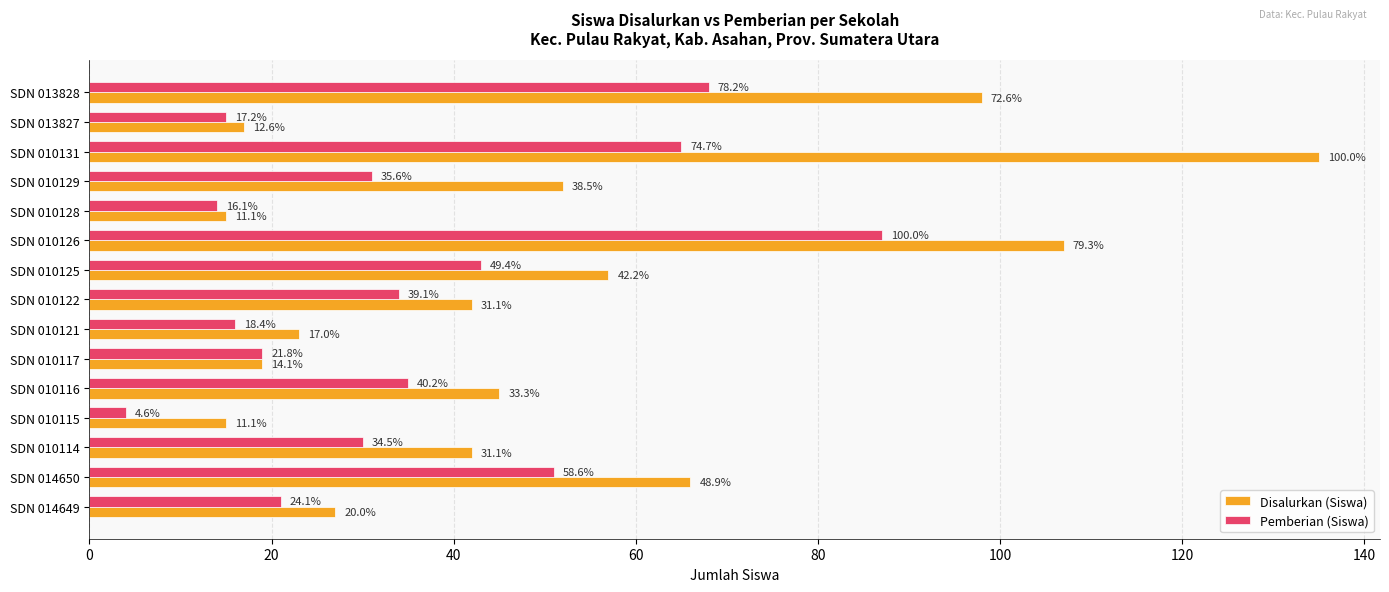

What are all the series names shown in the legend?

Disalurkan (Siswa), Pemberian (Siswa)